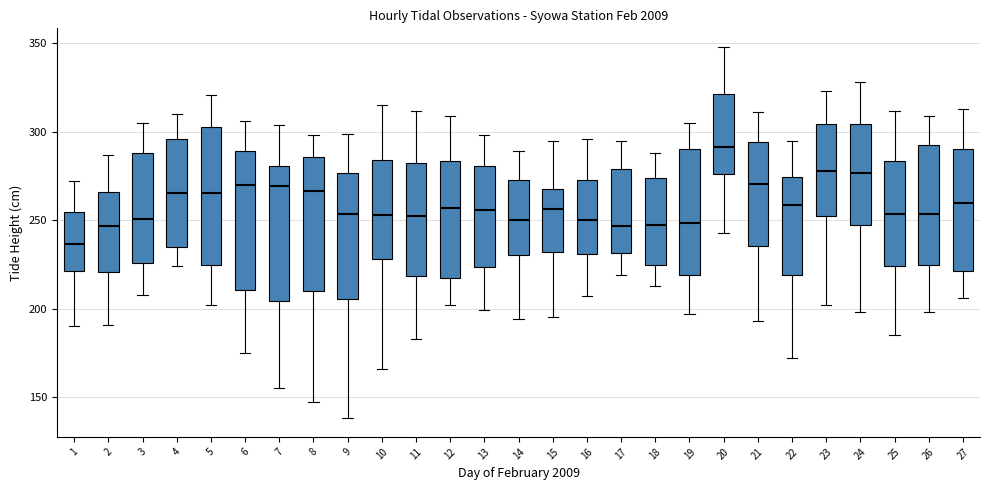

Which box's median line is the highest?

20